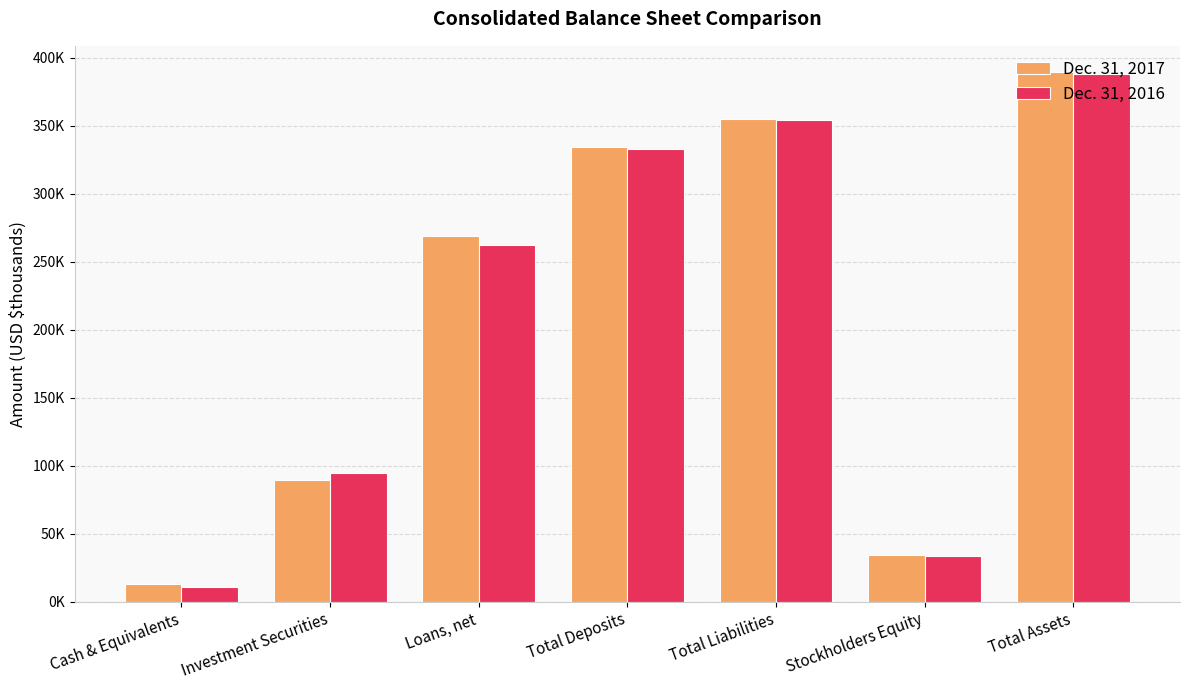

Does the chart contain any negative values?

No